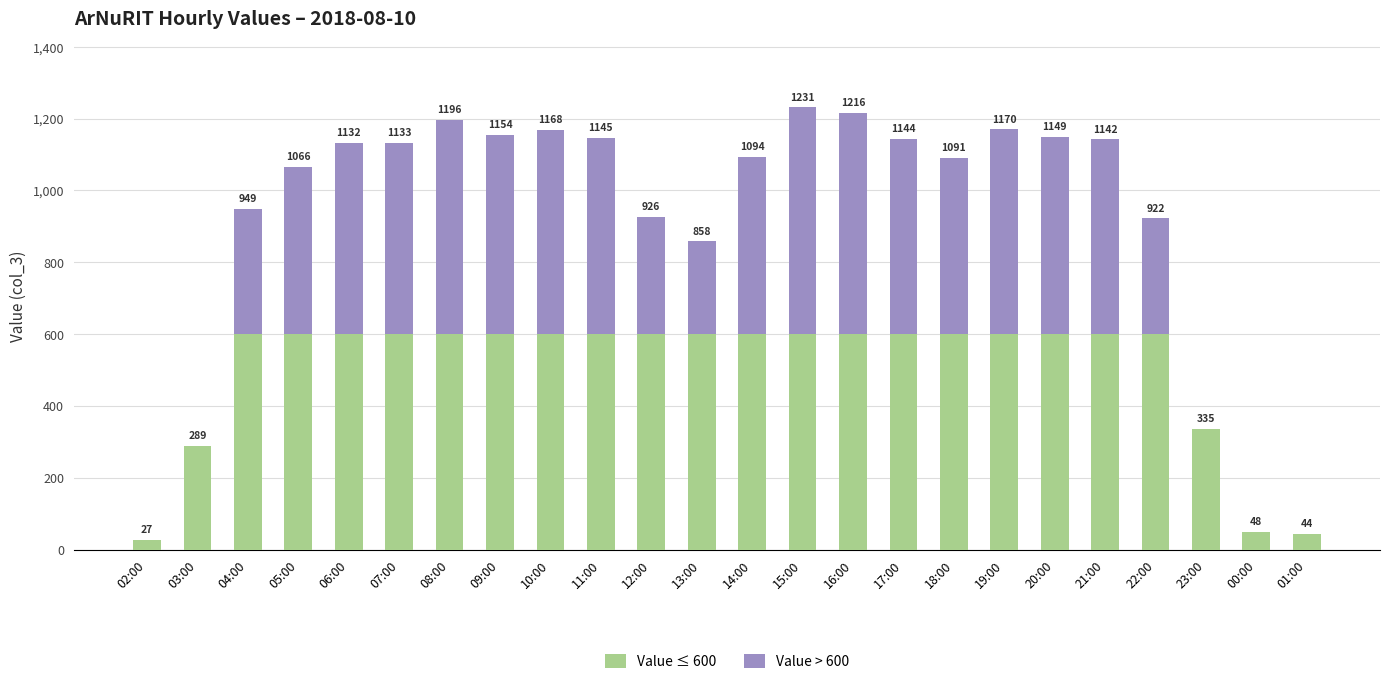

What are all the series names shown in the legend?

Value ≤ 600, Value > 600